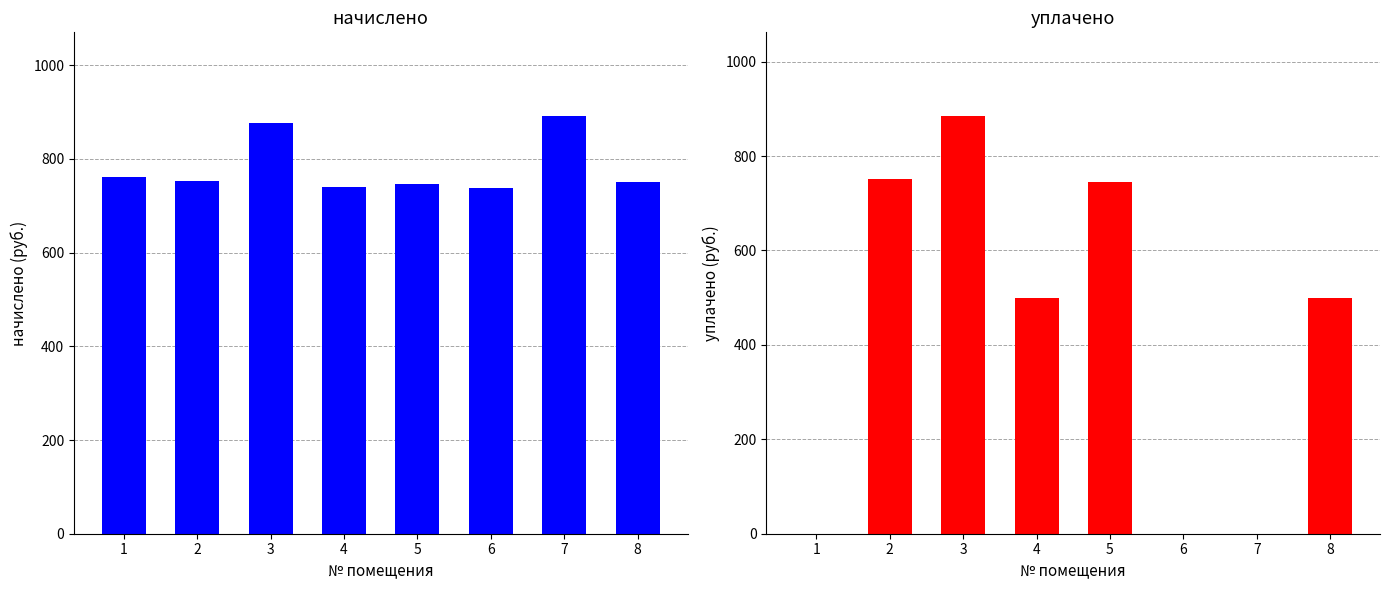

Is the value of уплачено at 8 greater than the value of начислено at 7?

No